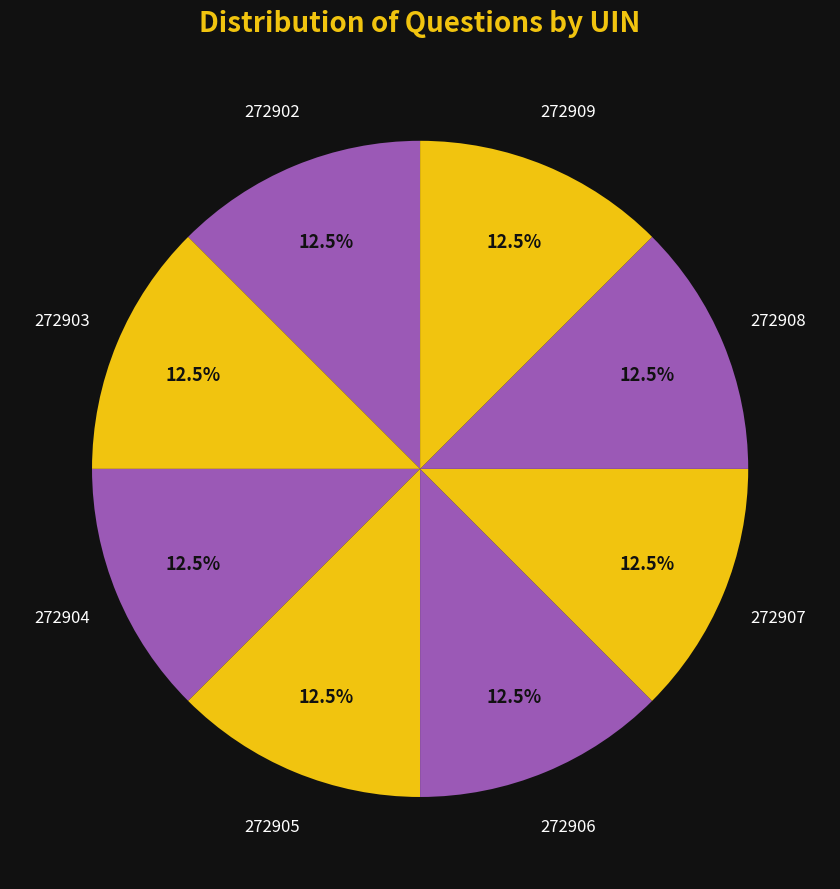

Is 272908 the majority of the pie?

No